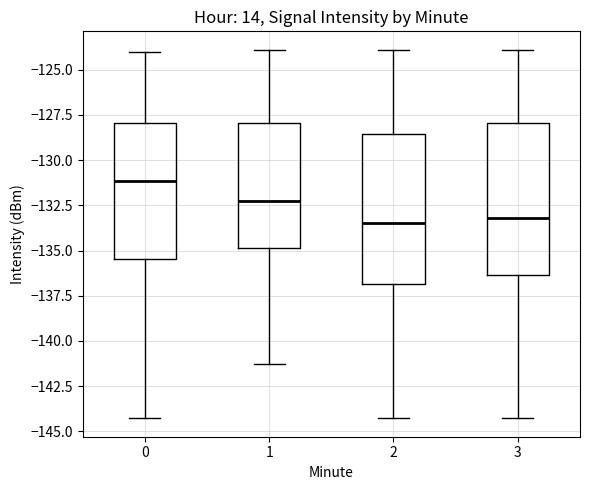

Reading left to right, read every box against the y-axis: the position of its median line, the range the box covers, and the ends of its whiskers. The values are not printed on the chart, so give them approximately, as read against the axis.

0: median -131.0, box -135.5 to -128.0, whiskers -144.5 to -124.0
1: median -132.5, box -135.0 to -128.0, whiskers -141.5 to -124.0
2: median -133.5, box -137.0 to -128.5, whiskers -144.5 to -124.0
3: median -133.0, box -136.5 to -128.0, whiskers -144.5 to -124.0